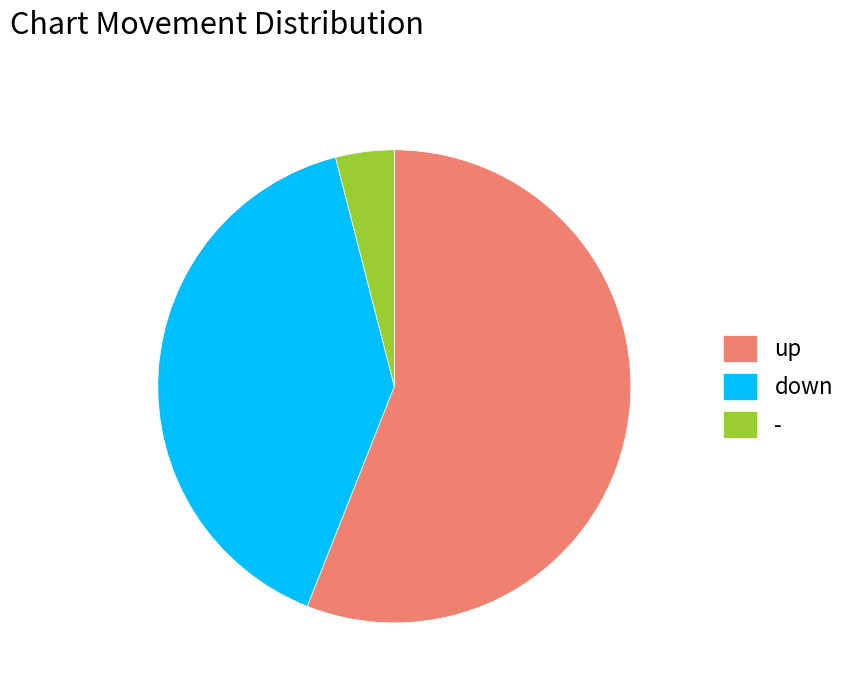

Is there any slice that represents more than half of the pie?

Yes